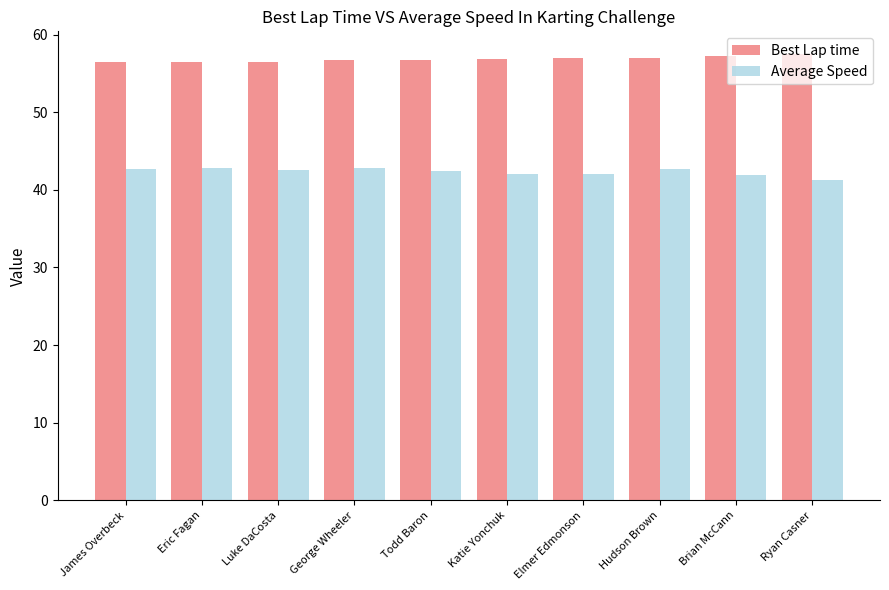

What is the spread (max minus min) of values at Ryan Casner?

16.3